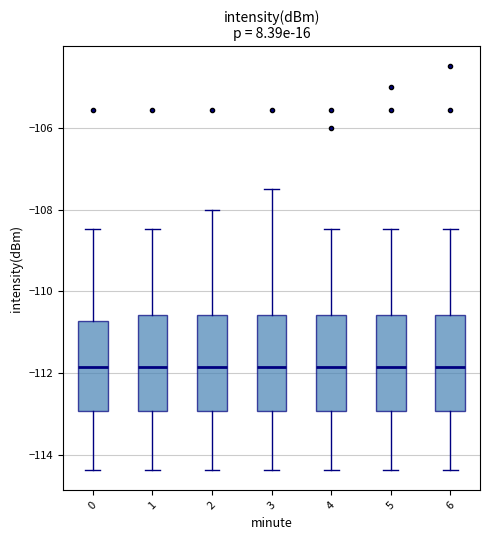

Where does the median line of the box at x = 4 sit on the y-axis? The values are not printed on the chart, so give them approximately, as read against the axis.

-111.8